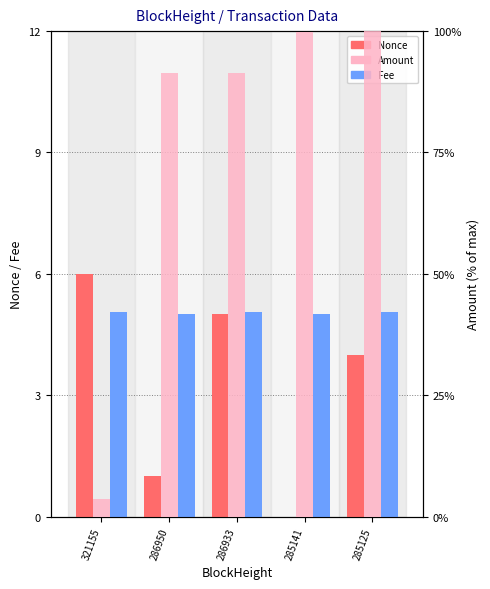

What is the maximum value for Fee?

5.0